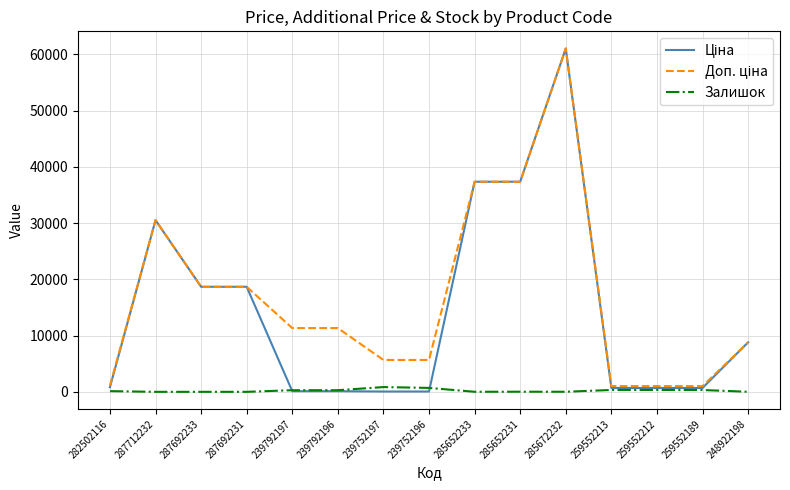

What is the maximum value shown in the chart?

61024.7